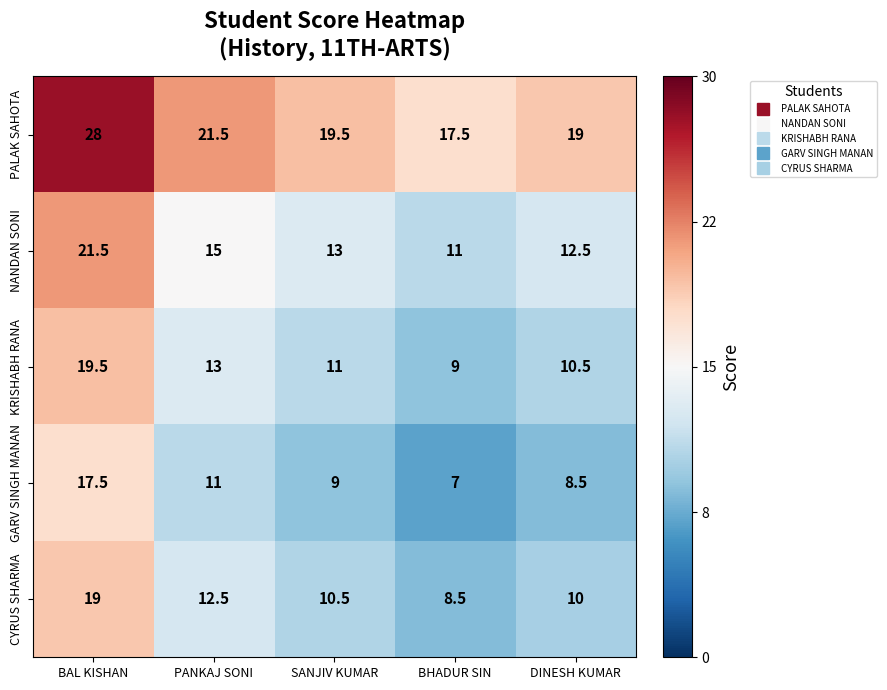

The value of GARV SINGH MANAN at DINESH KUMAR is 8.5. True or false?

True